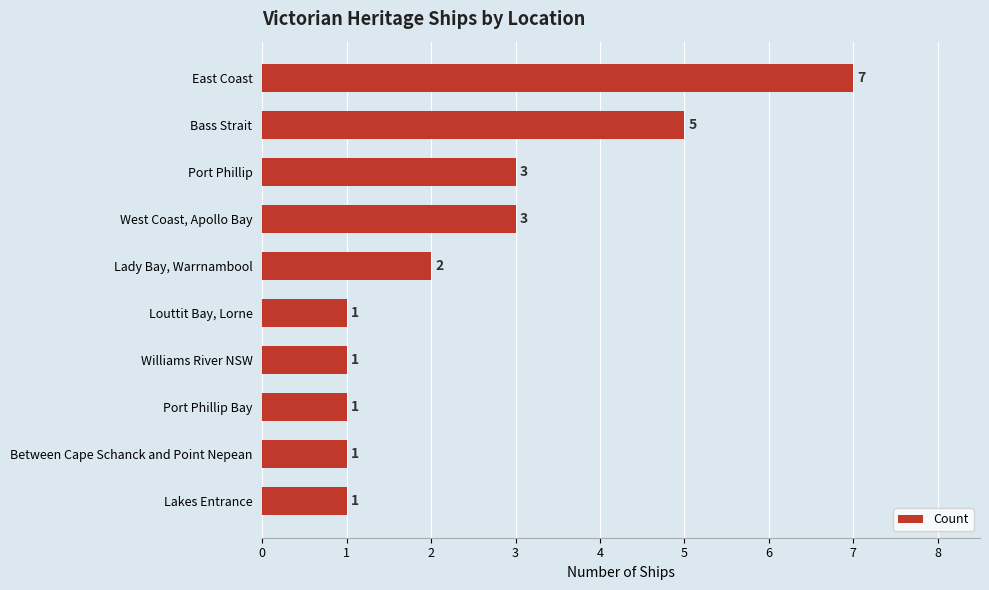

Is it true that the value at Port Phillip Bay is 2?

False